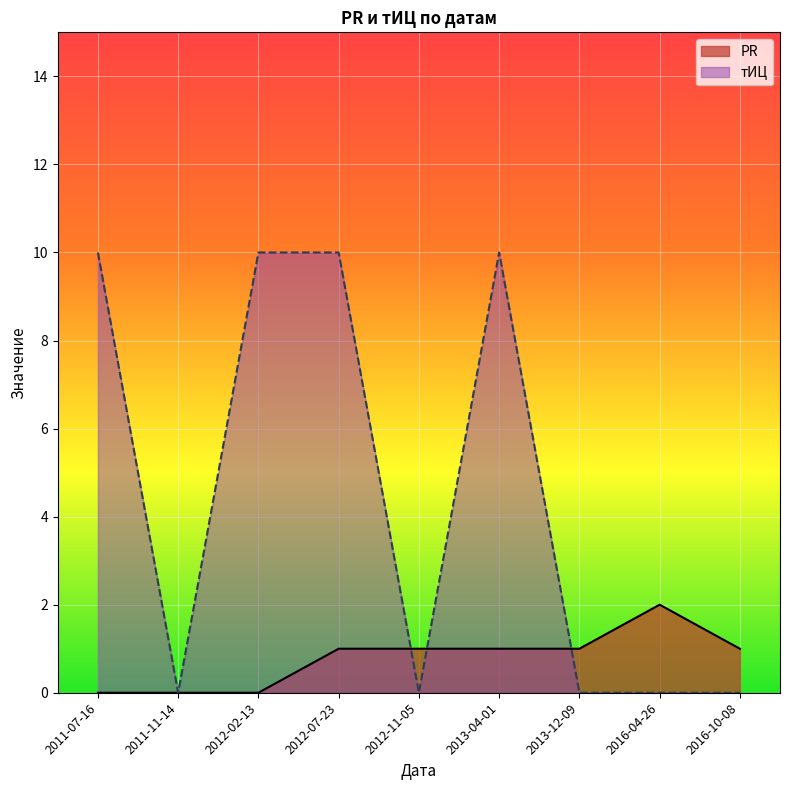

Where is тИЦ nearest to the value 5?

2011-07-16